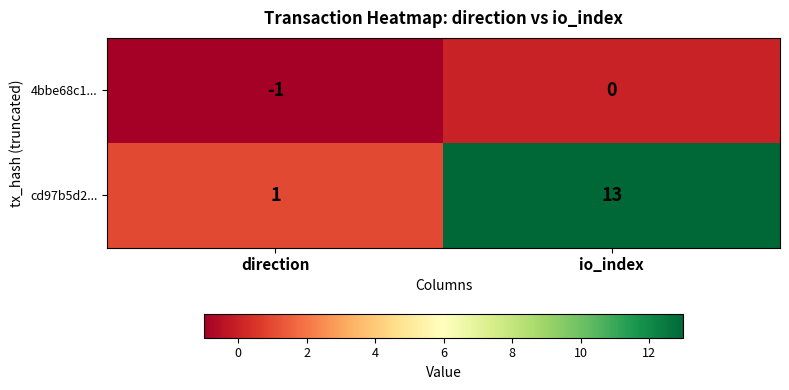

What is the difference between the highest and lowest values at io_index?

13